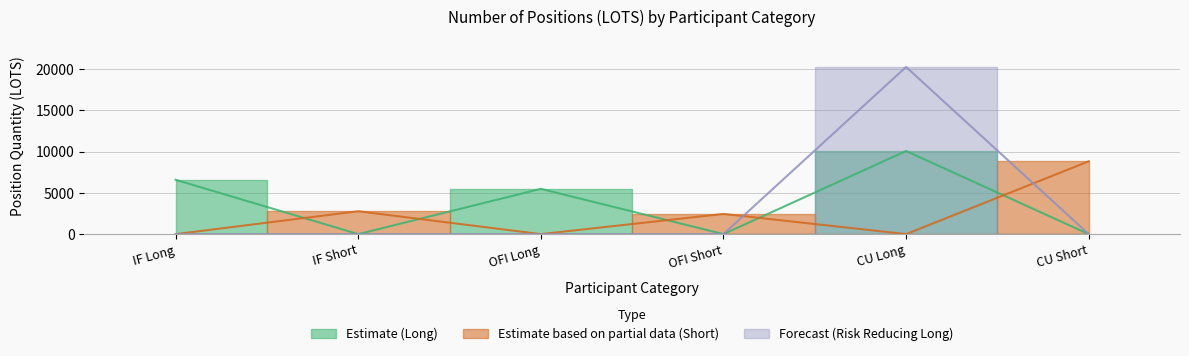

Where is the first local maximum for Forecast (Risk Reducing Long)?

CU Long